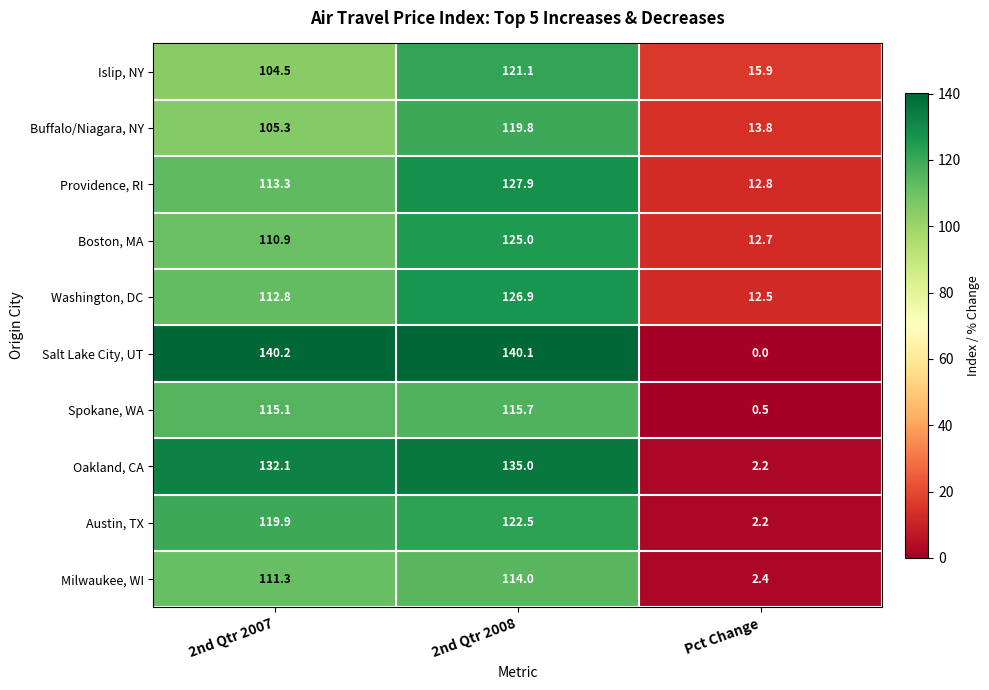

True or false: Spokane, WA has a value of 115.7 at 2nd Qtr 2008.

True